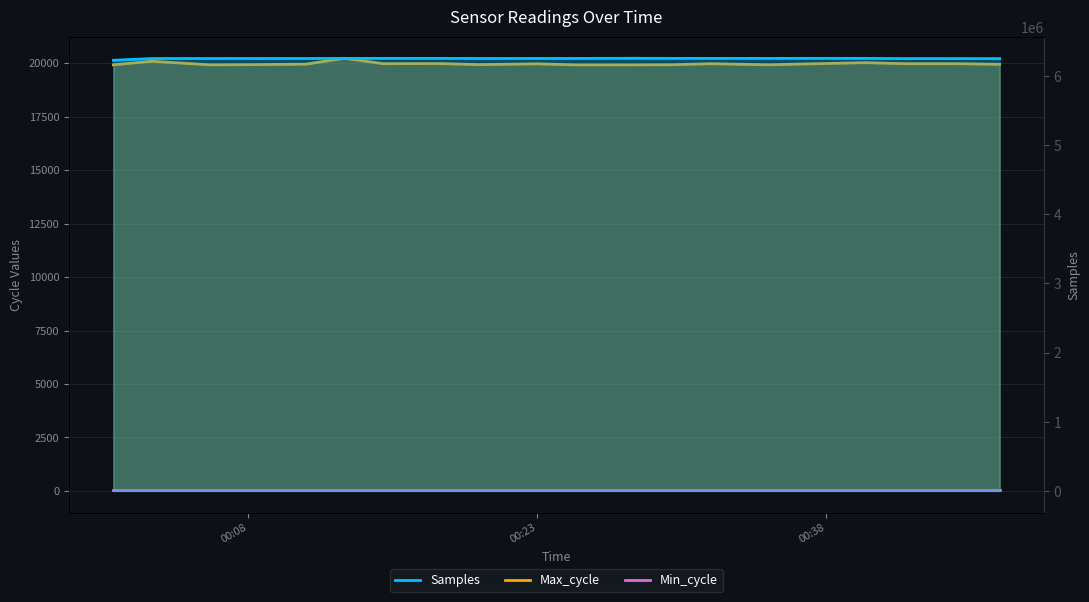

What is the difference between the maximum and minimum values in the Samples series?

28920